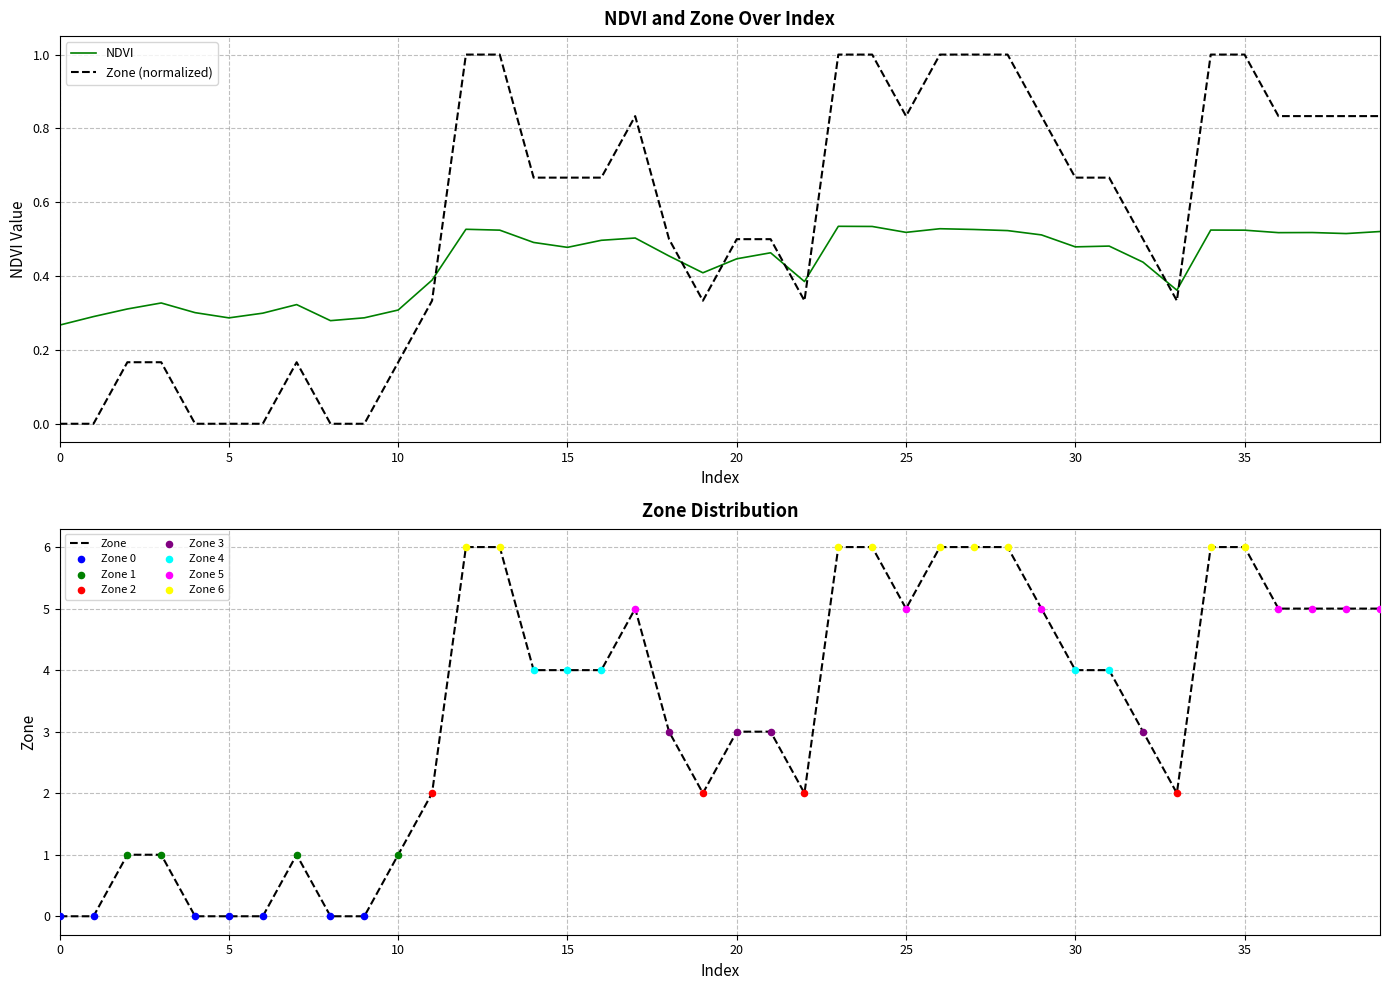

What are all the series names shown in the legend?

NDVI, Zone (normalized), Zone